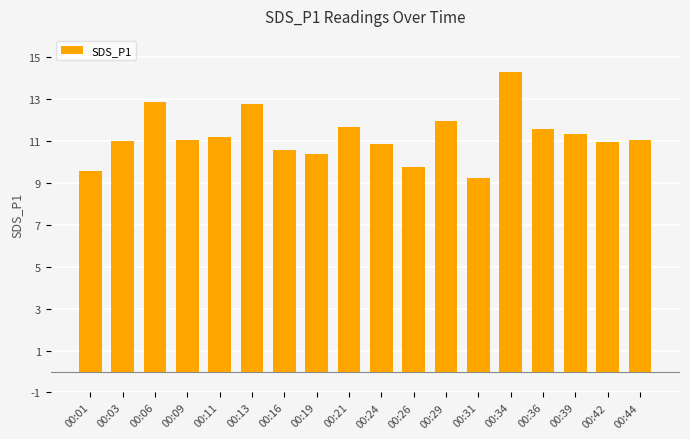

What is the value of the 15th bar from the left?

11.6